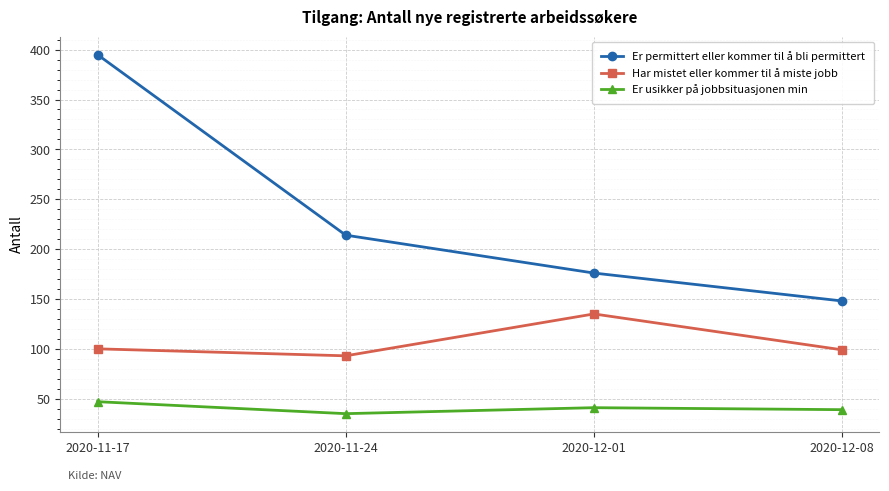

The value of Er usikker på jobbsituasjonen min at 2020-12-08 is 19. True or false?

False